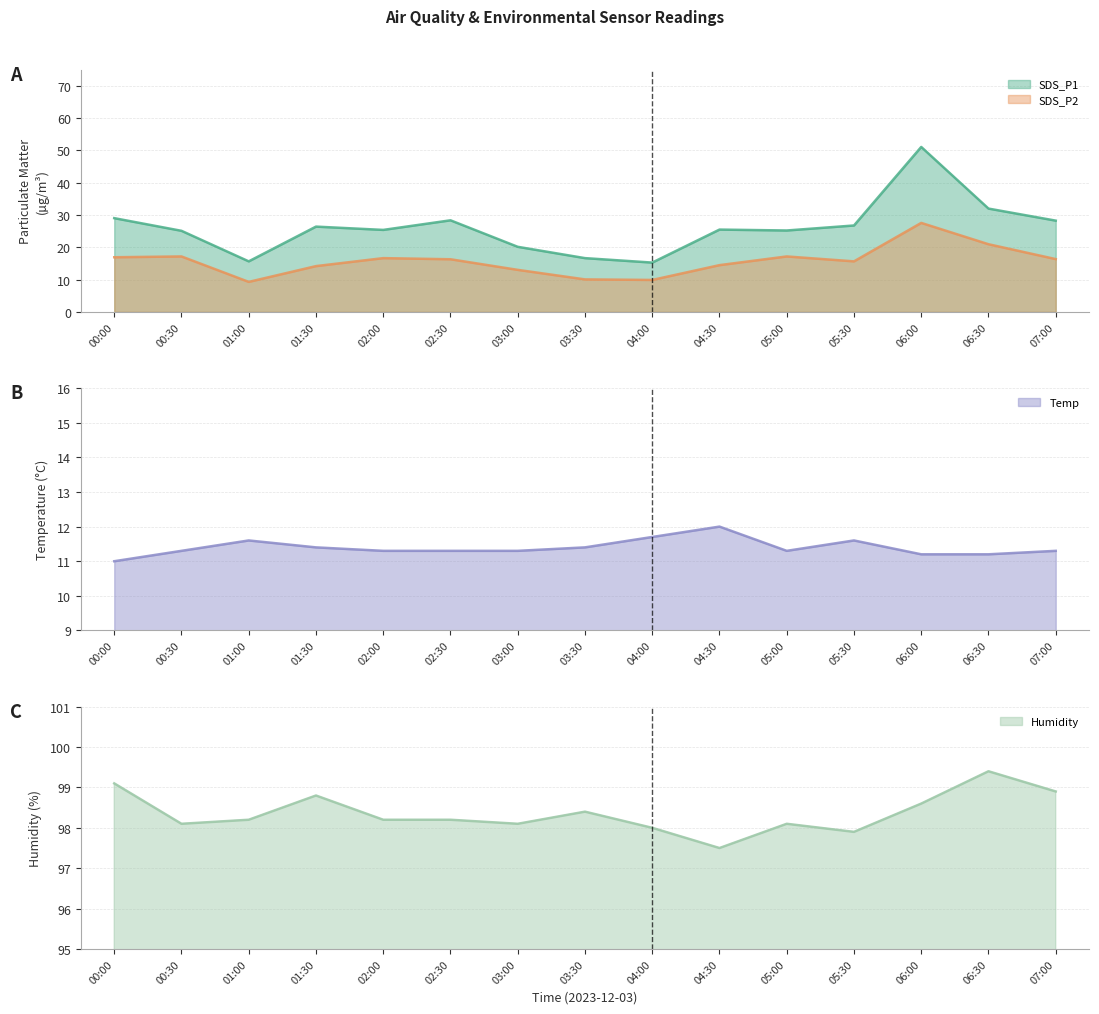

Is it true that SDS_P2 equals 16.6 at 02:00?

True